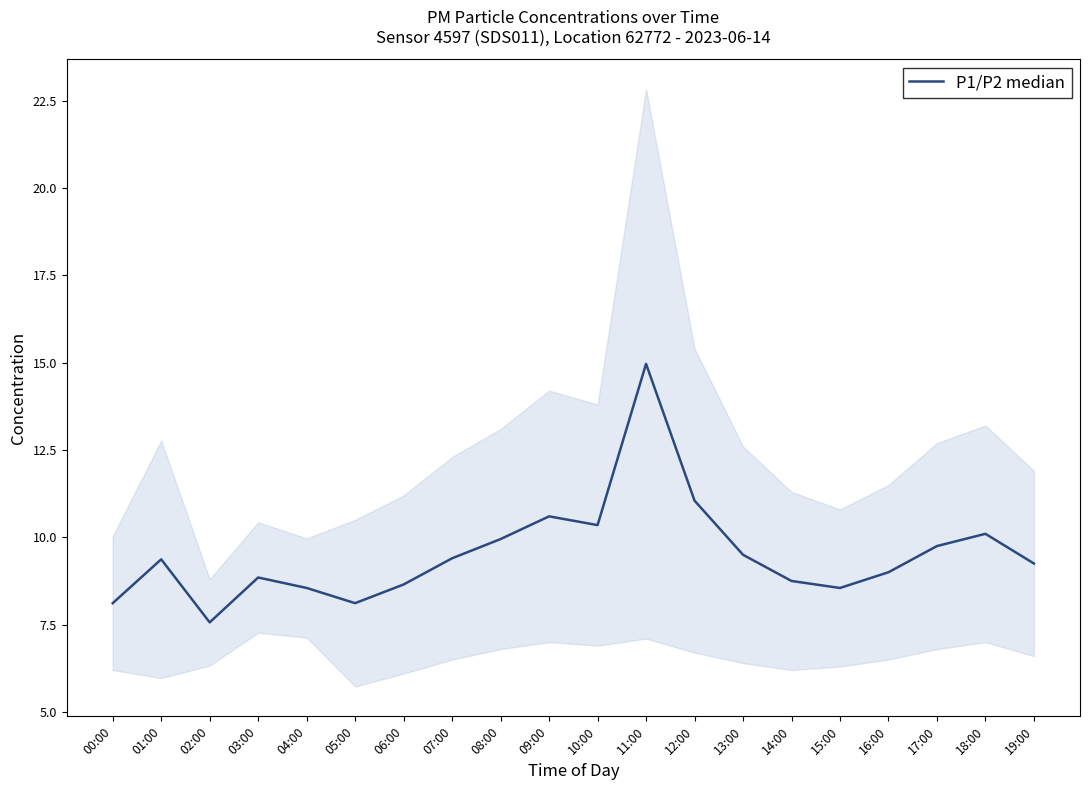

What is the average value?

9.5